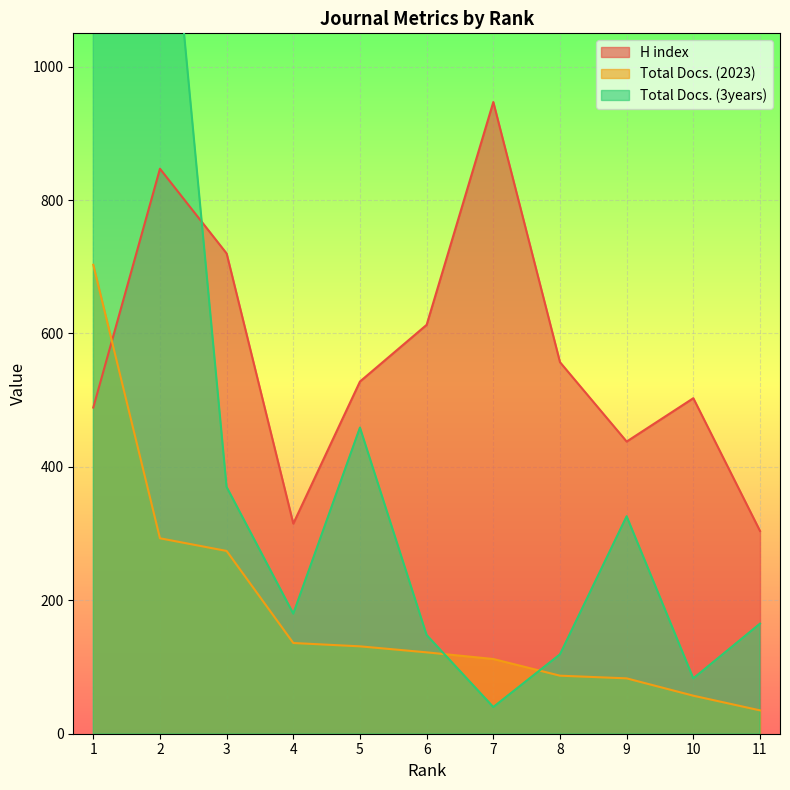

True or false: Total Docs. (3years) has a value of 2986 at 1.

True